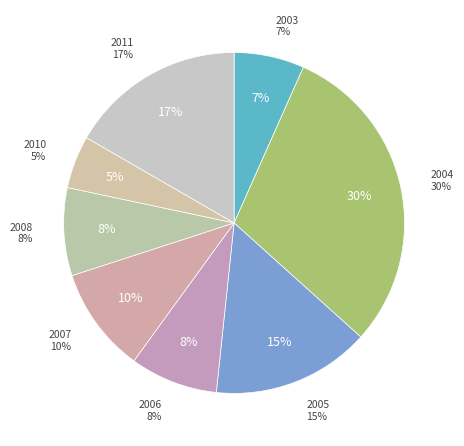

Which category has the smallest portion of the pie?

2010